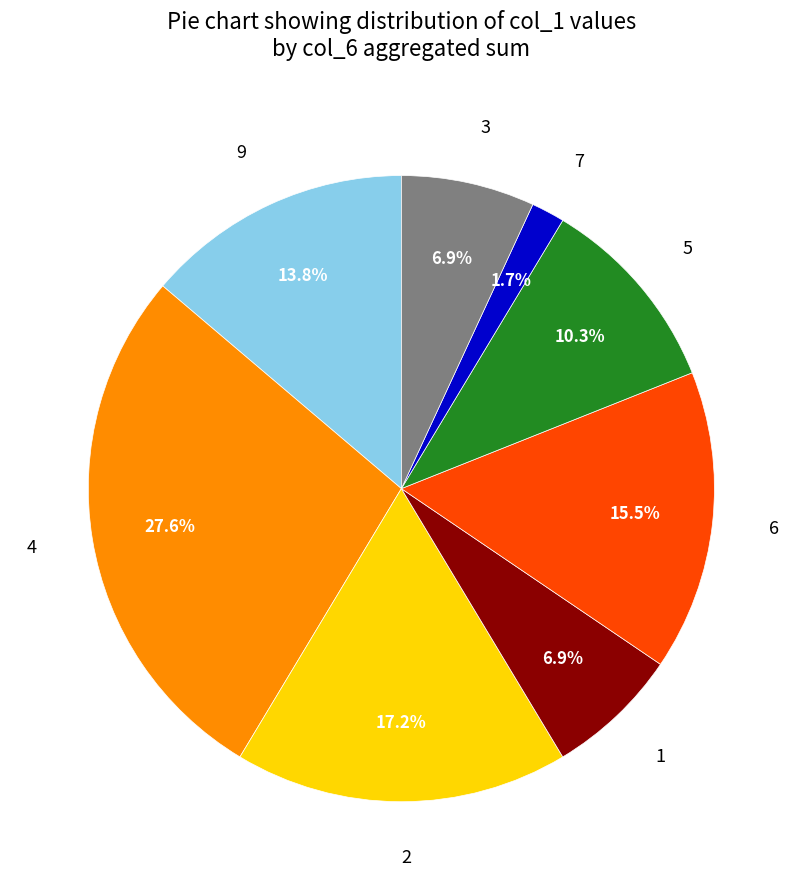

Is there a majority slice in this chart?

No